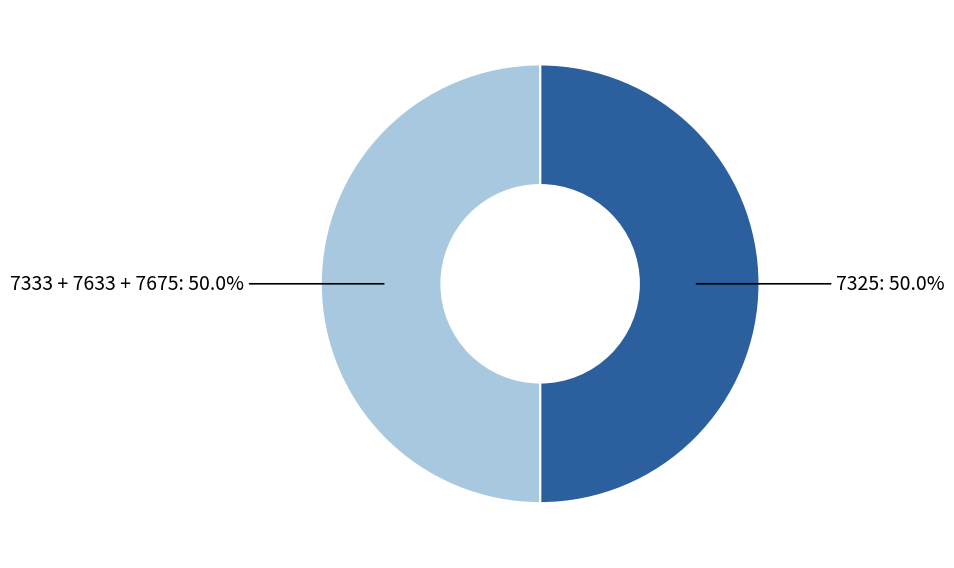

How much of the chart is everything except 7325?

50.0%